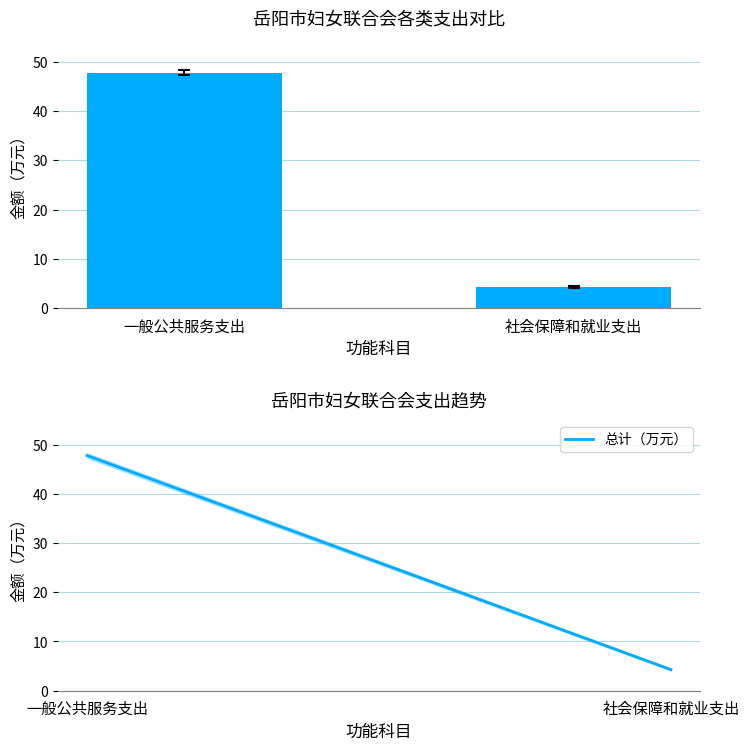

Reading left to right, list all the values displayed in this chart.

一般公共服务支出=47.8	社会保障和就业支出=4.3